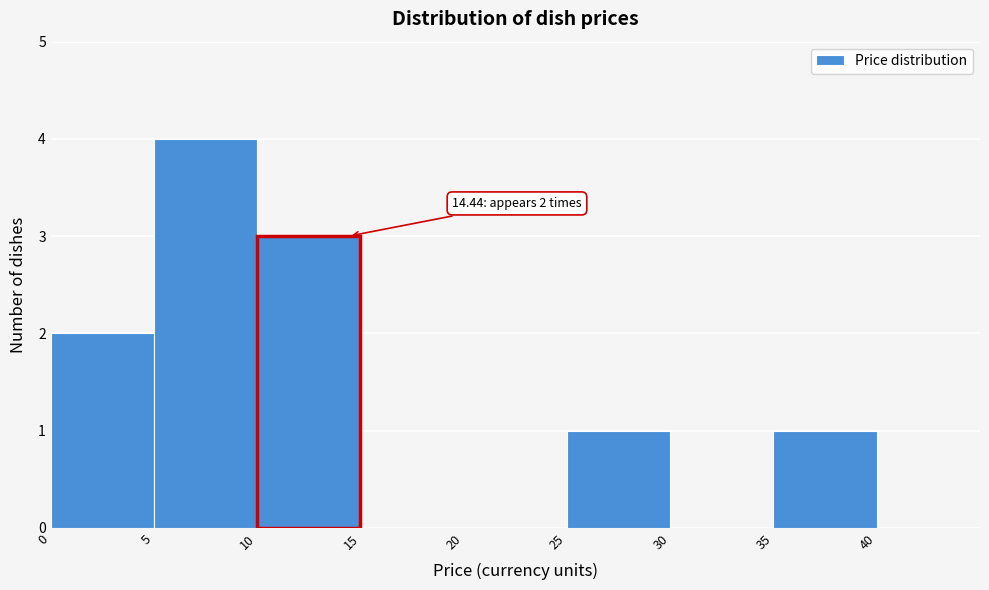

Which range on the x-axis has the tallest bar?

5 to 10